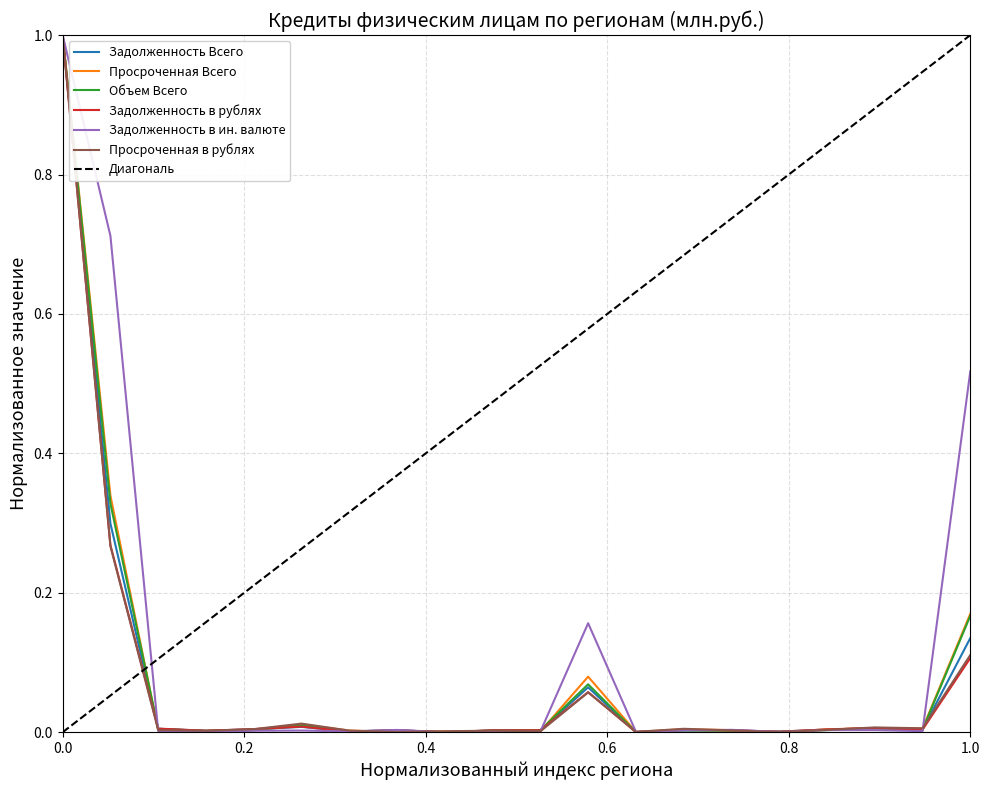

Which category has the highest value in the Просроченная Всего series?

РОССИЙСКАЯ ФЕДЕРАЦИЯ